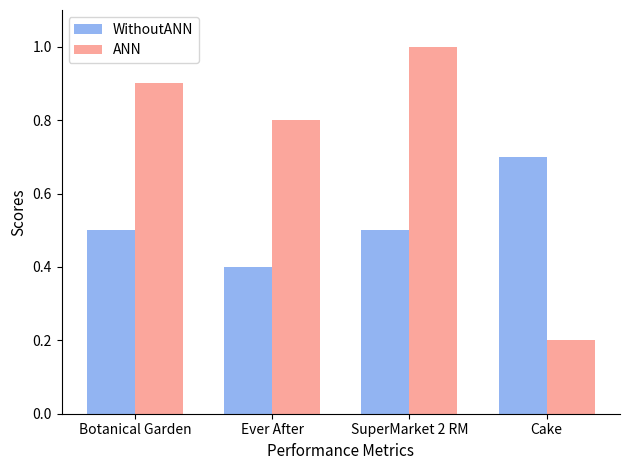

Which series changed the most between Ever After and SuperMarket 2 RM?

ANN